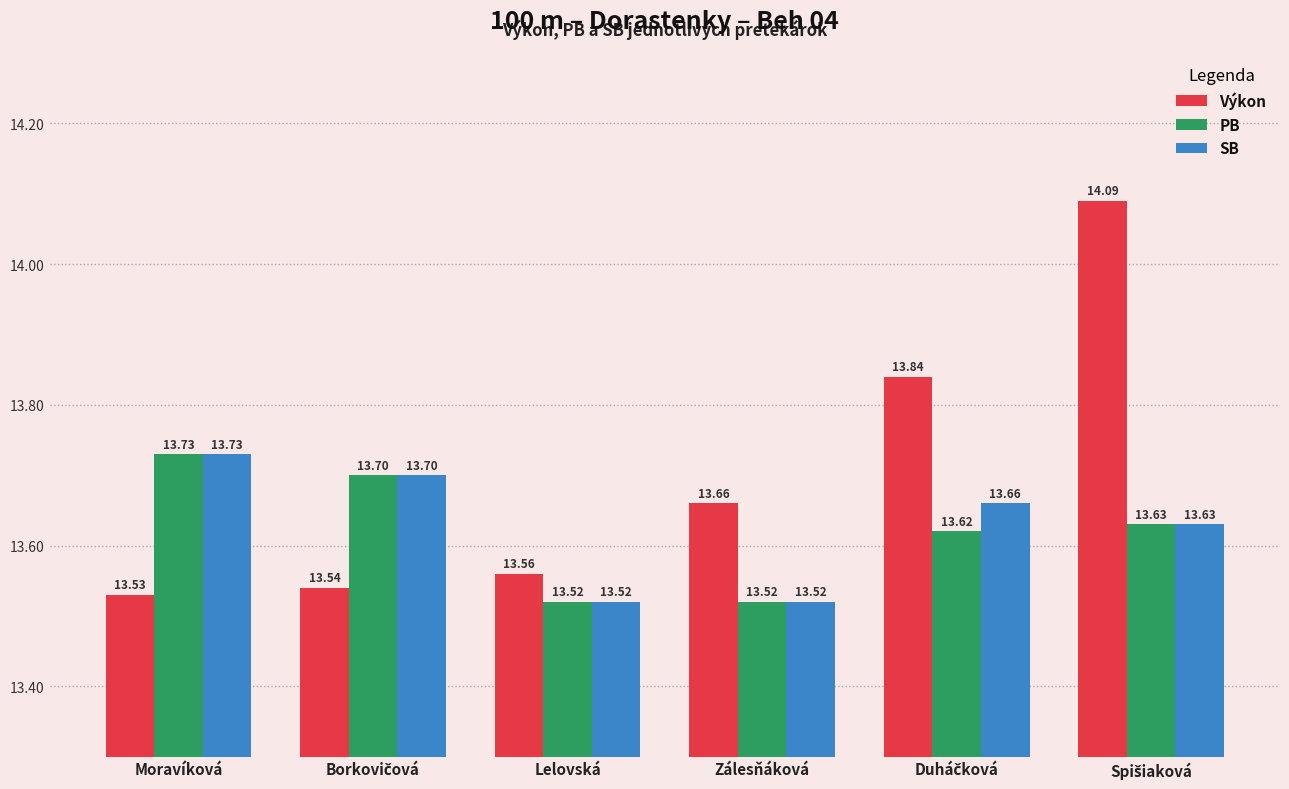

How many PB values are between 13 and 14?

6